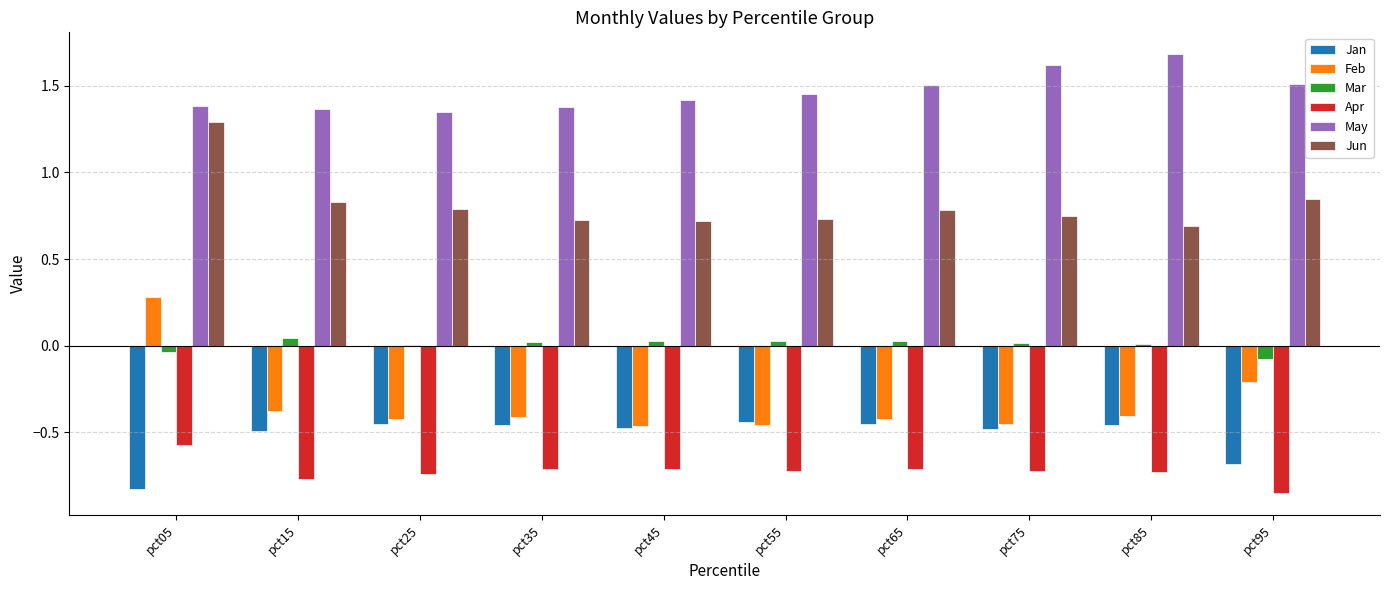

How many groups of bars are there?

10